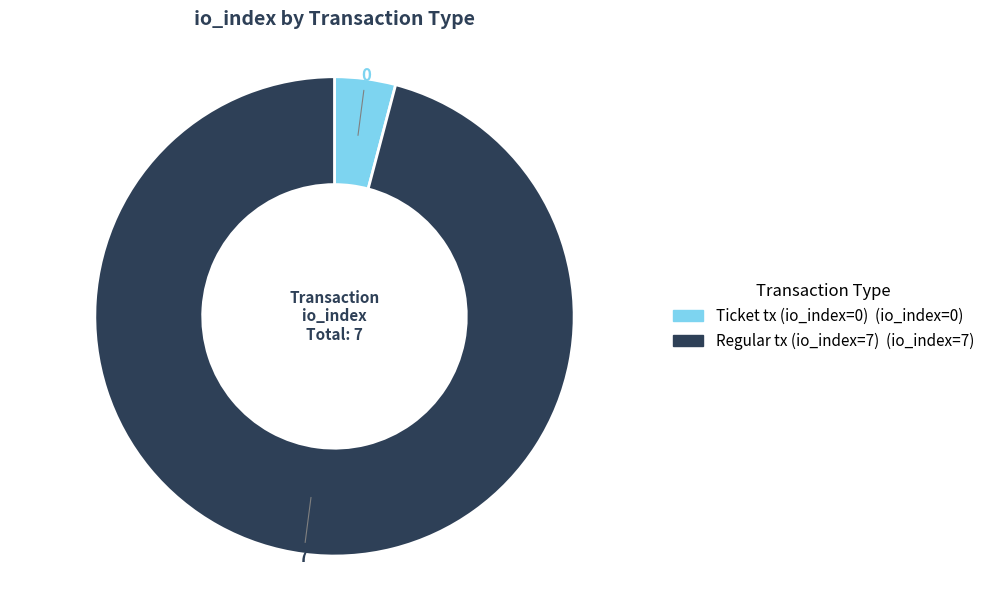

Which has a higher value, Ticket tx (io_index=0) or Regular tx (io_index=7)?

Regular tx (io_index=7)